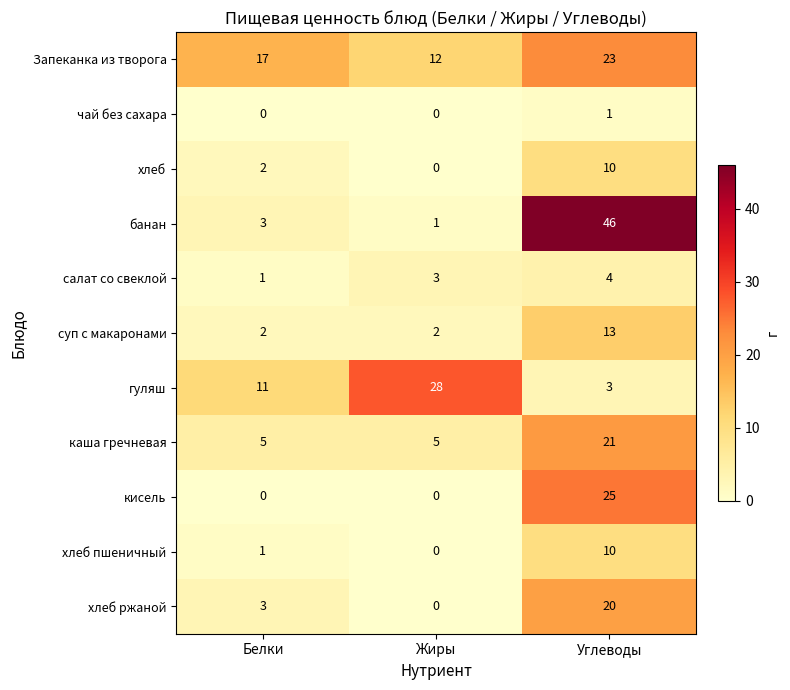

How many values in хлеб ржаной are above zero?

2